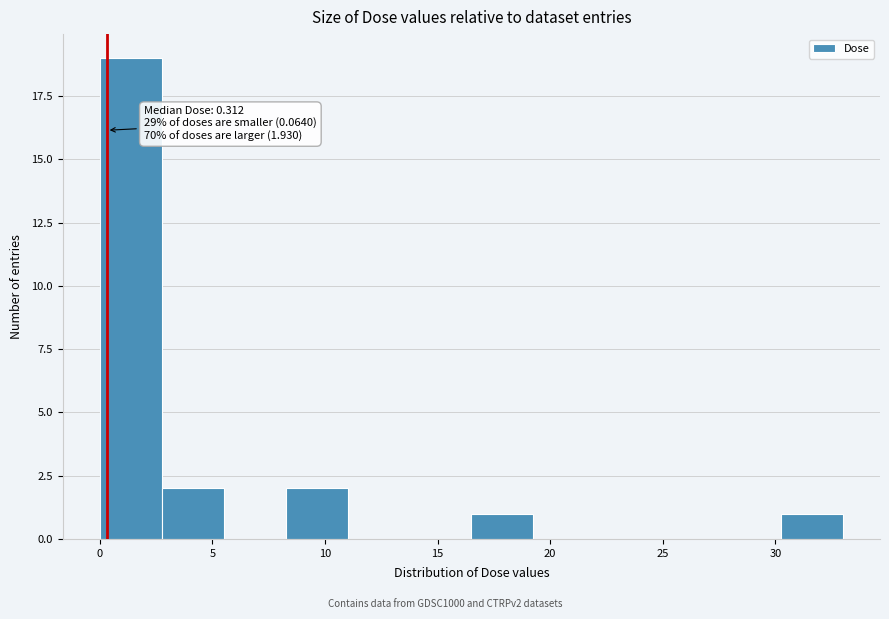

Over which range of the x-axis is the bar tallest?

0.0 to 3.0